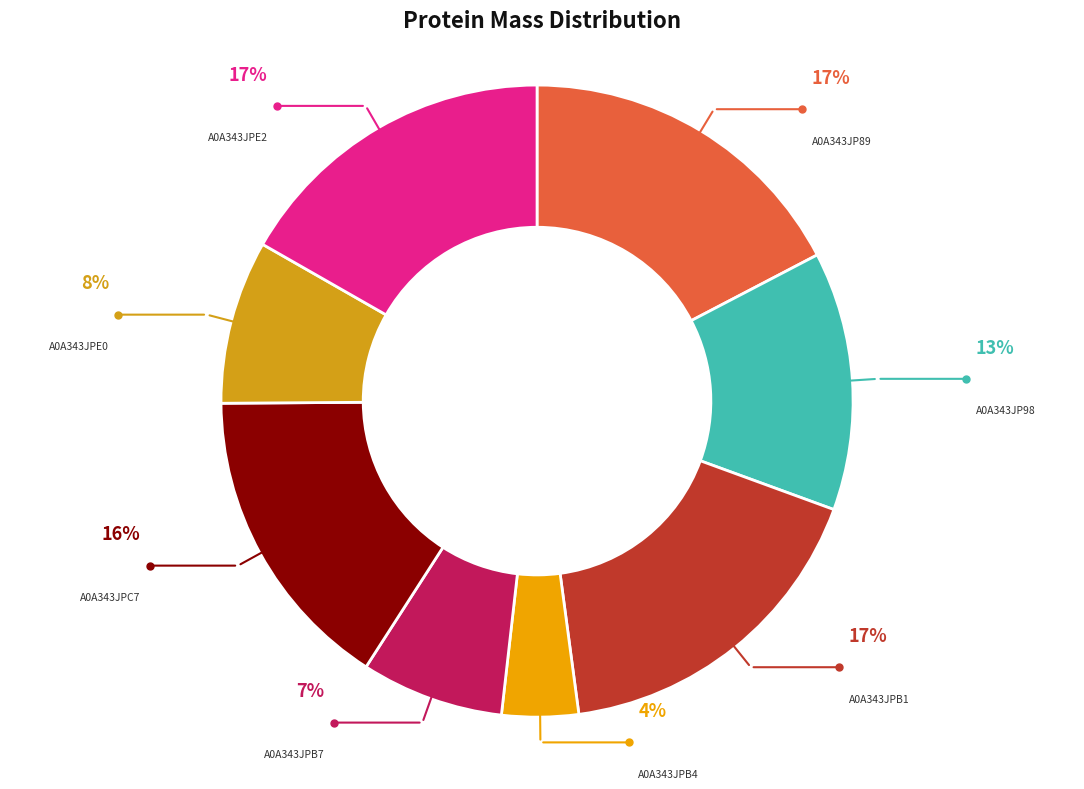

Approximately how many times larger is the value at A0A343JPE0 compared to A0A343JP98?

0.6